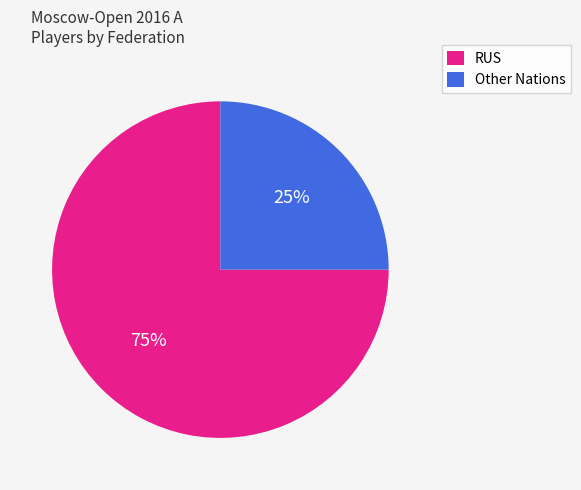

To the nearest percent, what percentage of the pie is Other?

25%